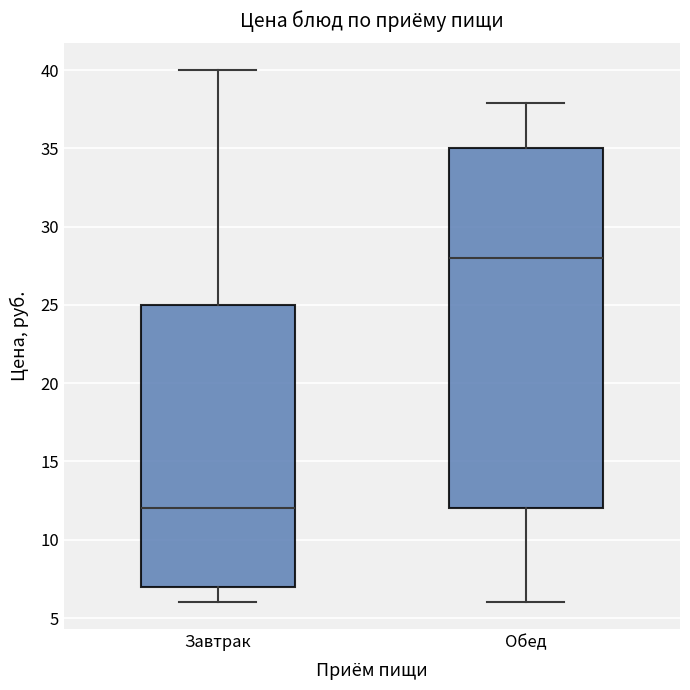

Comparing the boxes themselves (not the whiskers), which one is the tallest?

Обед